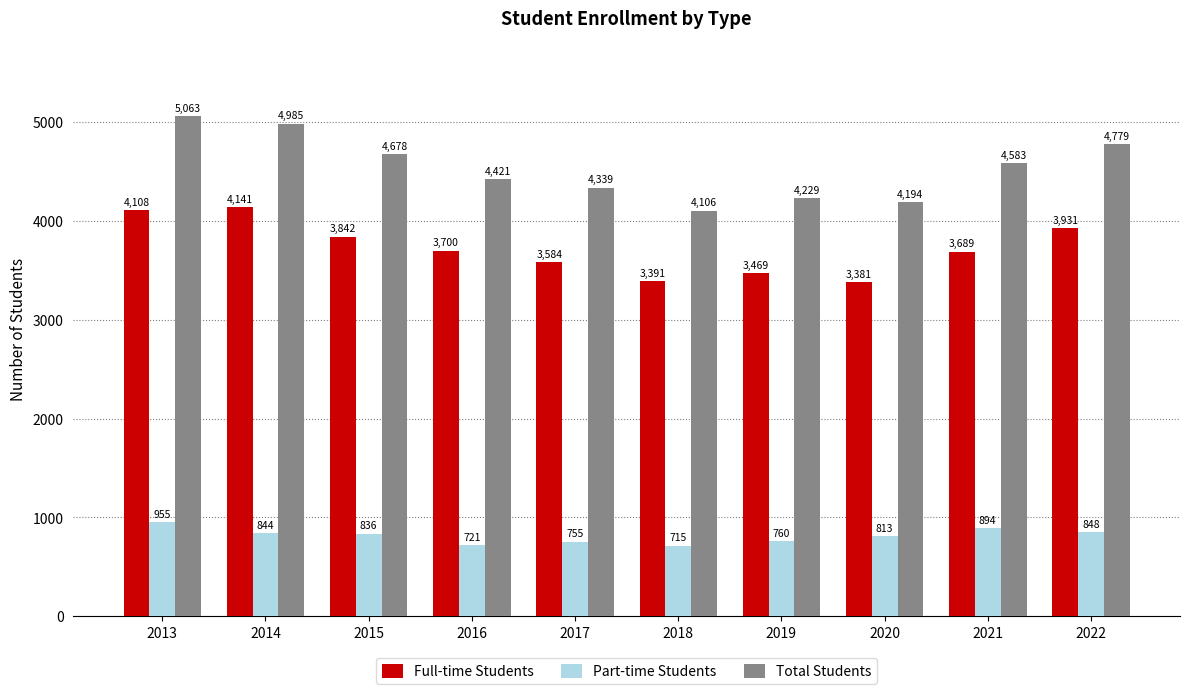

True or false: Full-time Students has a value of 3584 at 2017.

True